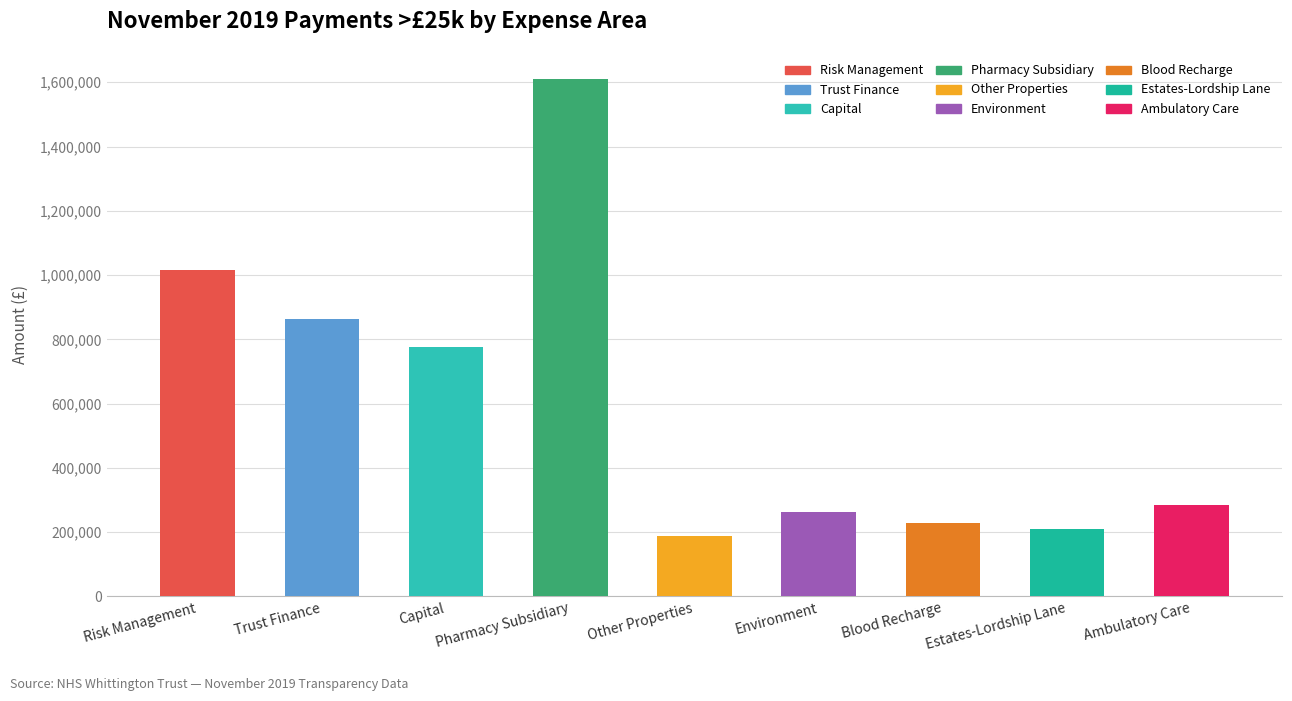

What is the label of the 6th bar from the right?

Pharmacy Subsidiary